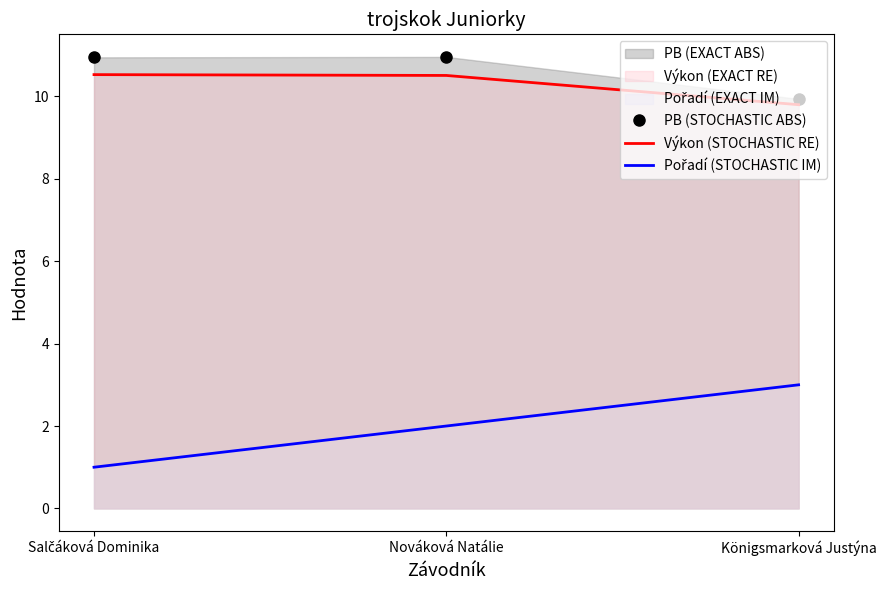

At which label does PB (STOCHASTIC ABS) reach its peak?

Nováková Natálie